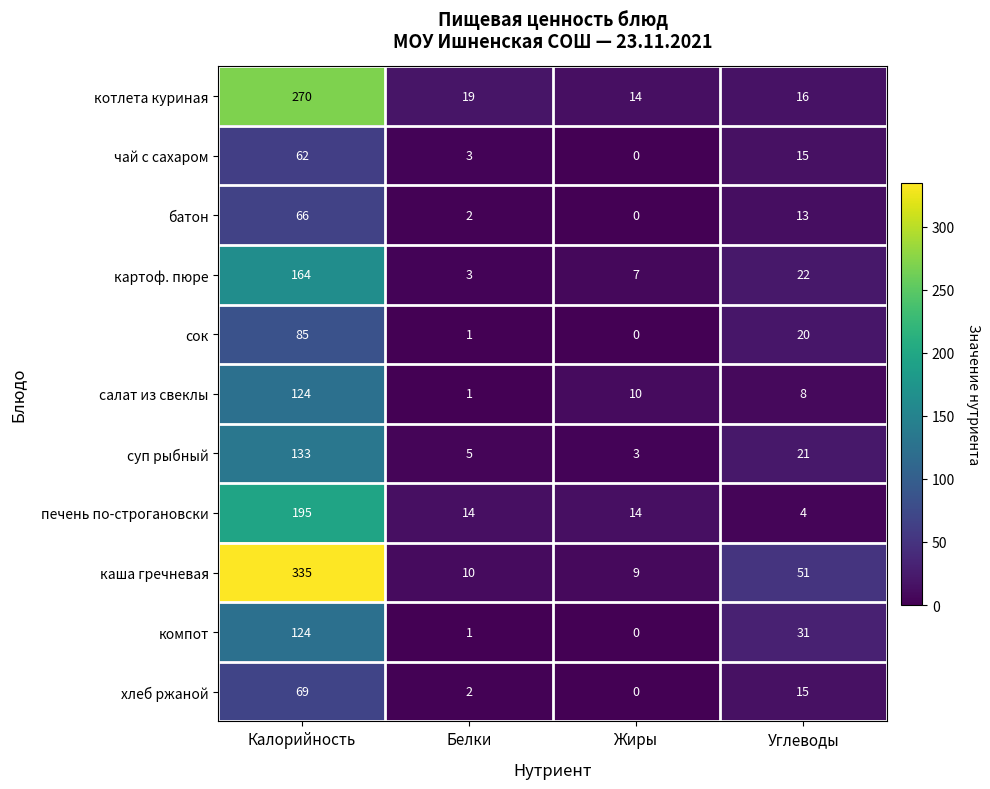

The value of каша гречневая at Калорийность is 335. True or false?

True